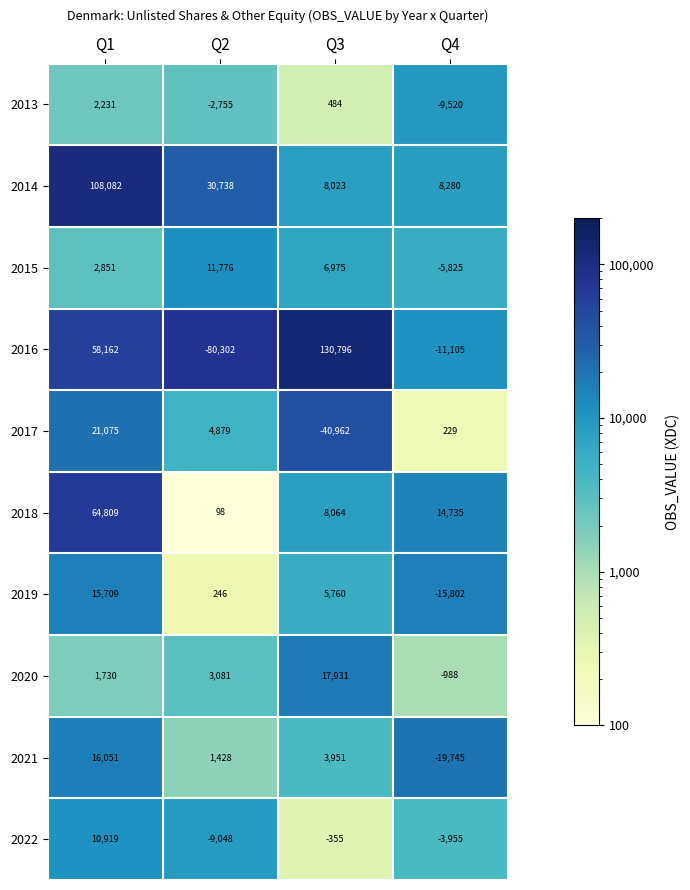

True or false: 2014 has a value of 3470 at Q3.

False